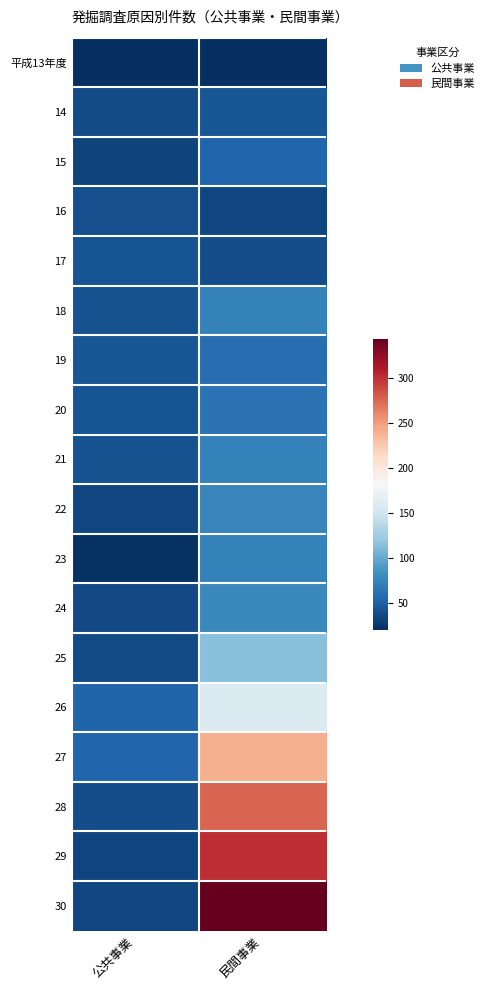

Reading left to right, list all the values displayed in this chart.

平成13年度: 公共事業=20	民間事業=21
14: 公共事業=37	民間事業=44
15: 公共事業=32	民間事業=54
16: 公共事業=39	民間事業=35
17: 公共事業=42	民間事業=38
18: 公共事業=41	民間事業=72
19: 公共事業=43	民間事業=58
20: 公共事業=42	民間事業=63
21: 公共事業=41	民間事業=73
22: 公共事業=35	民間事業=75
23: 公共事業=22	民間事業=72
24: 公共事業=36	民間事業=77
25: 公共事業=37	民間事業=114
26: 公共事業=52	民間事業=160
27: 公共事業=54	民間事業=240
28: 公共事業=38	民間事業=276
29: 公共事業=33	民間事業=301
30: 公共事業=34	民間事業=344